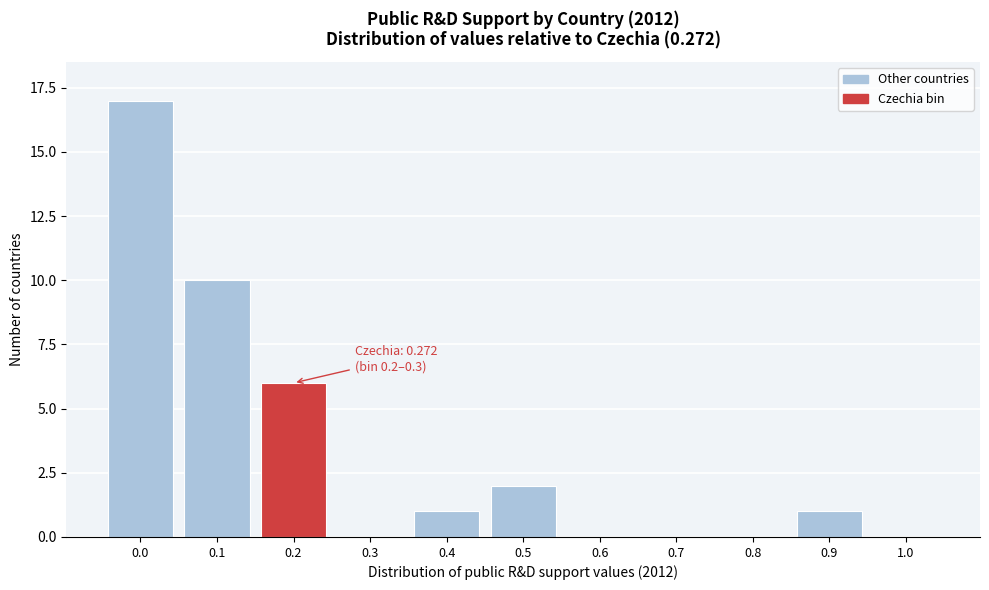

Reading left to right, what are all the values shown in this chart?

0.0=17	0.1=10	0.2=6	0.3=0	0.4=1	0.5=2	0.6=0	0.7=0	0.8=0	0.9=1	1.0=0